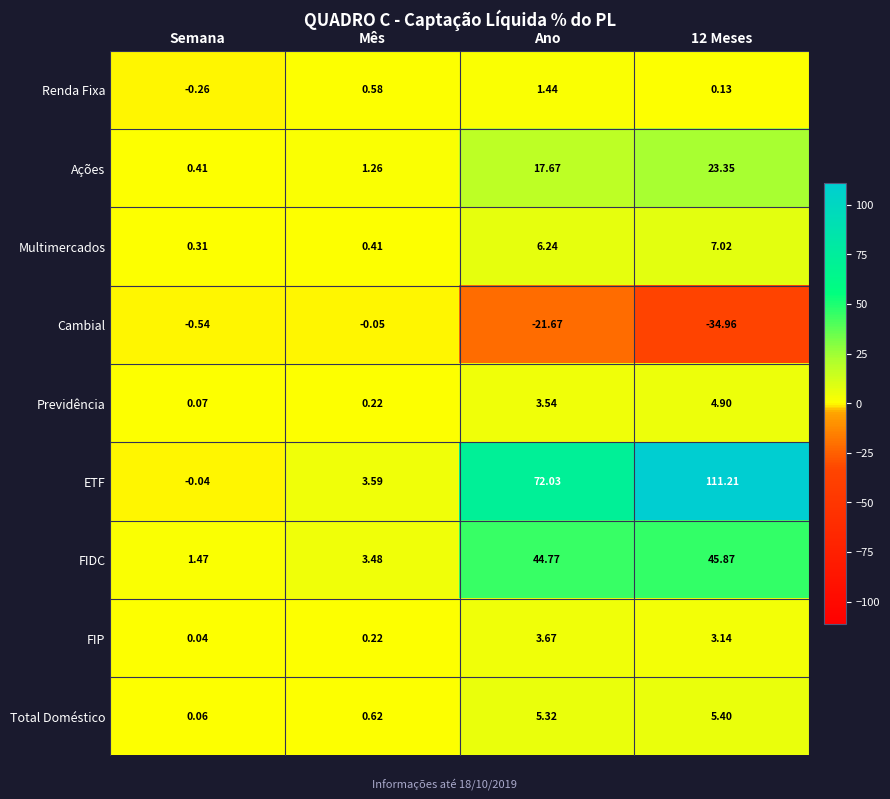

How many positive values does the ETF series have?

3